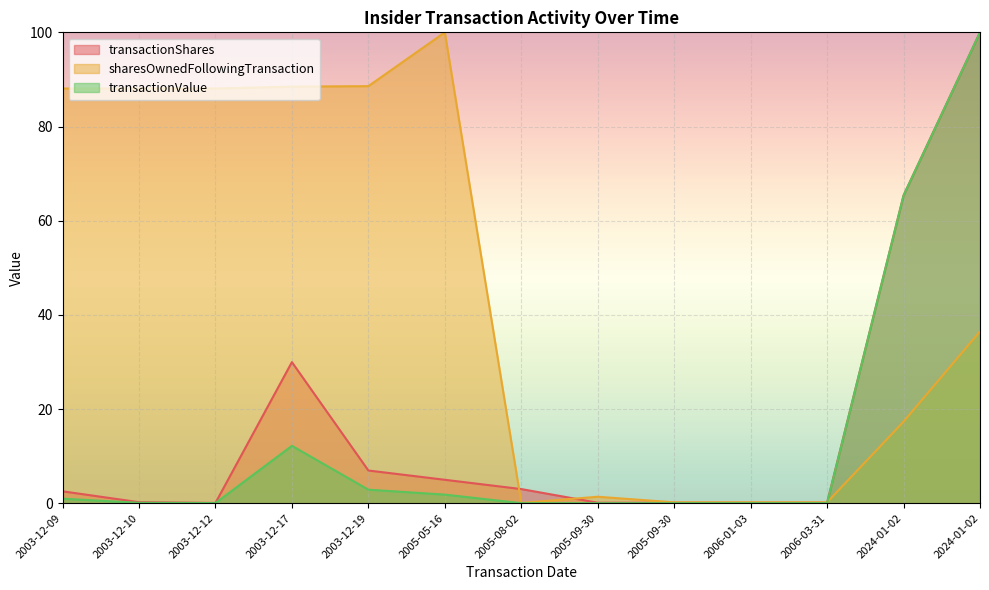

At which label does transactionShares first exceed 2?

2003-12-09